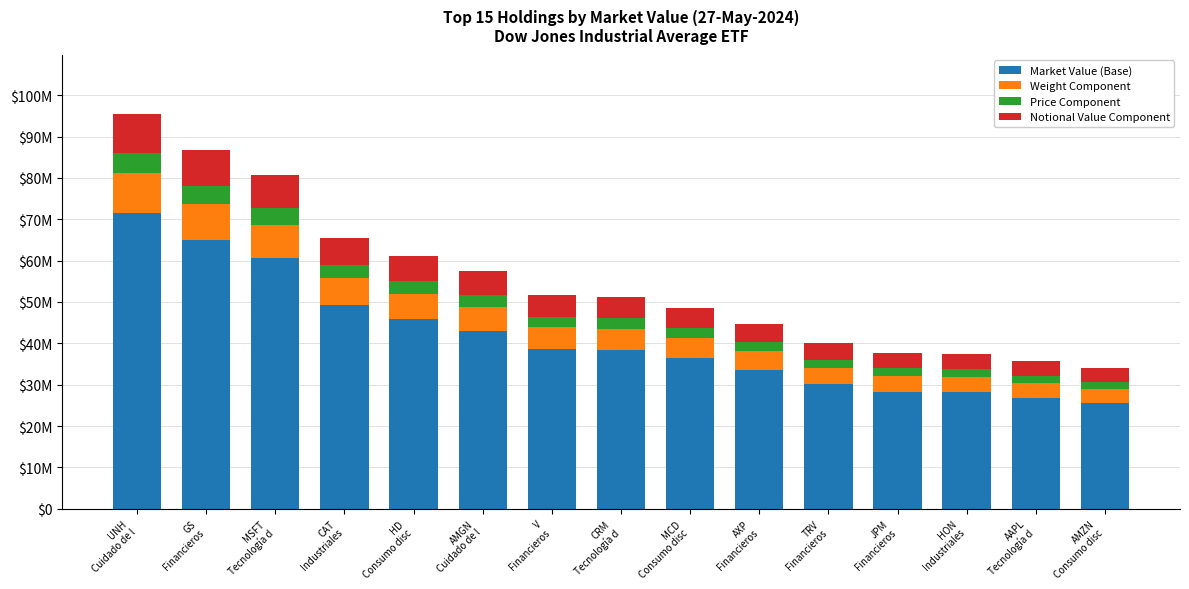

What is the label of the 5th bar from the right?

TRV
Financieros